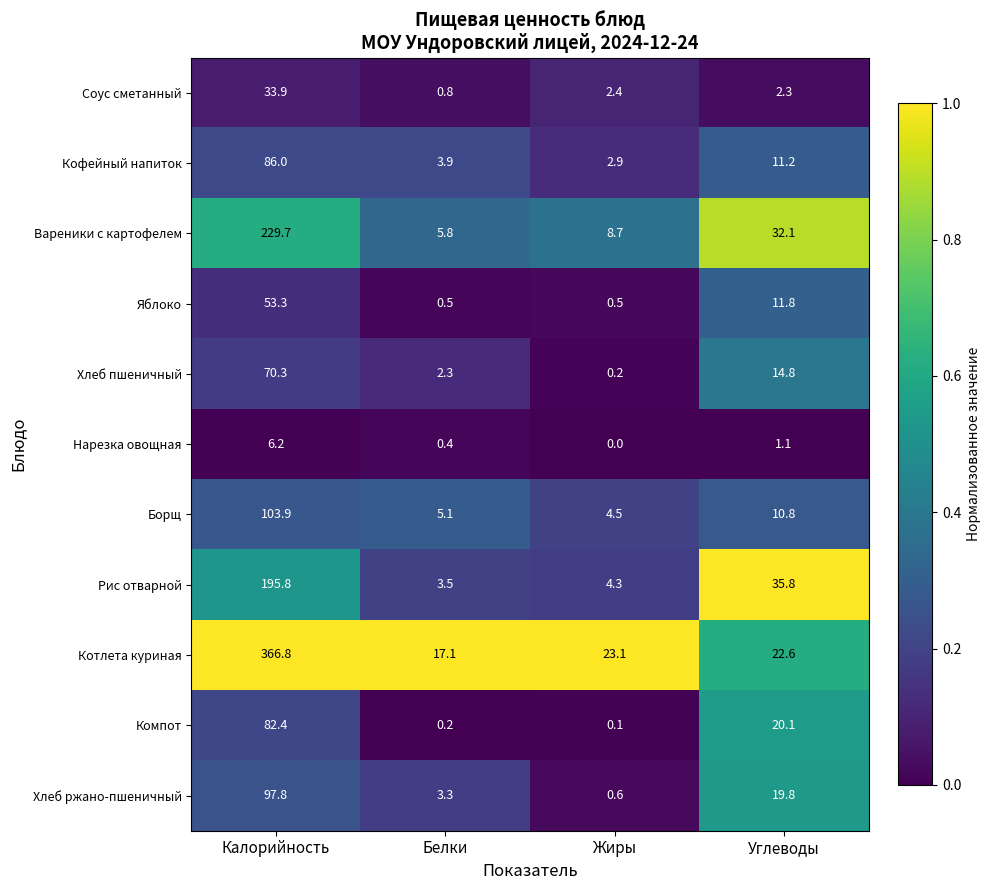

At Жиры, list the series in order from largest to smallest.

Котлета куриная, Вареники с картофелем, Борщ, Рис отварной, Кофейный напиток, Соус сметанный, Хлеб ржано-пшеничный, Яблоко, Хлеб пшеничный, Компот, Нарезка овощная